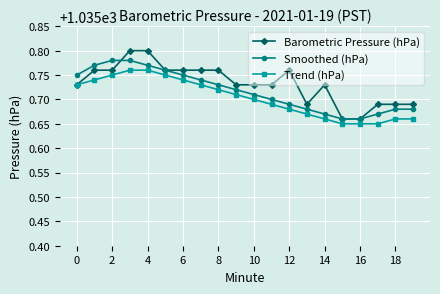

Which series has the widest spread of values?

Barometric Pressure (hPa)